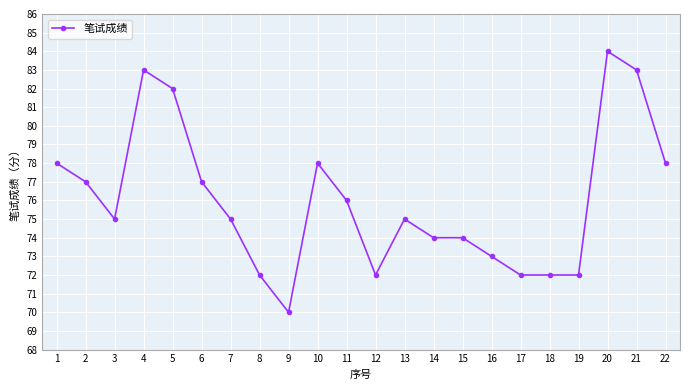

True or false: the data has more than 2 interior local peaks.

True